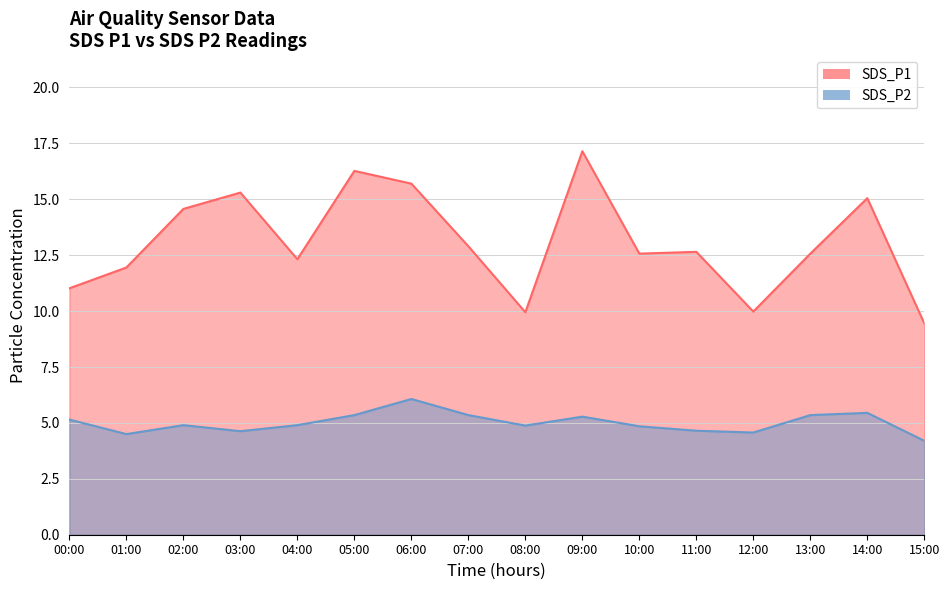

At how many categories does at least one series exceed 6?

16